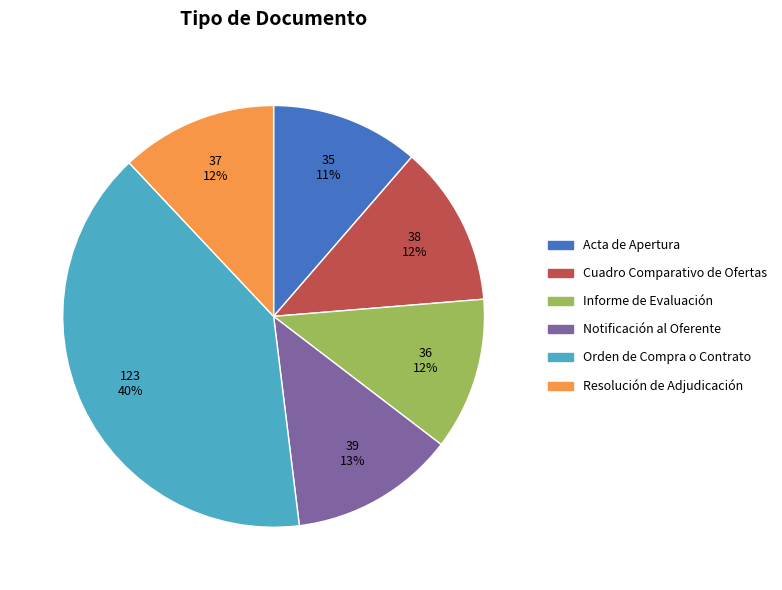

Is Resolución de Adjudicación the majority of the pie?

No